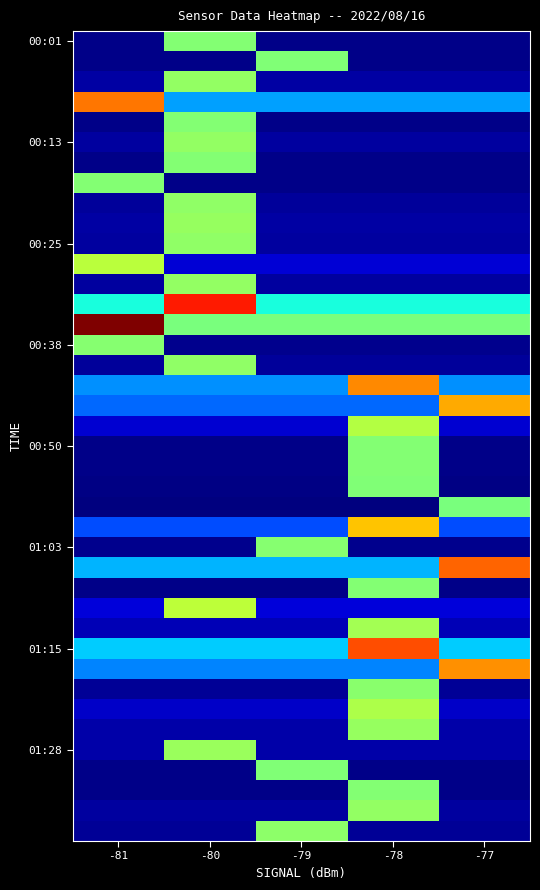

How many distinct data groups are displayed?

40